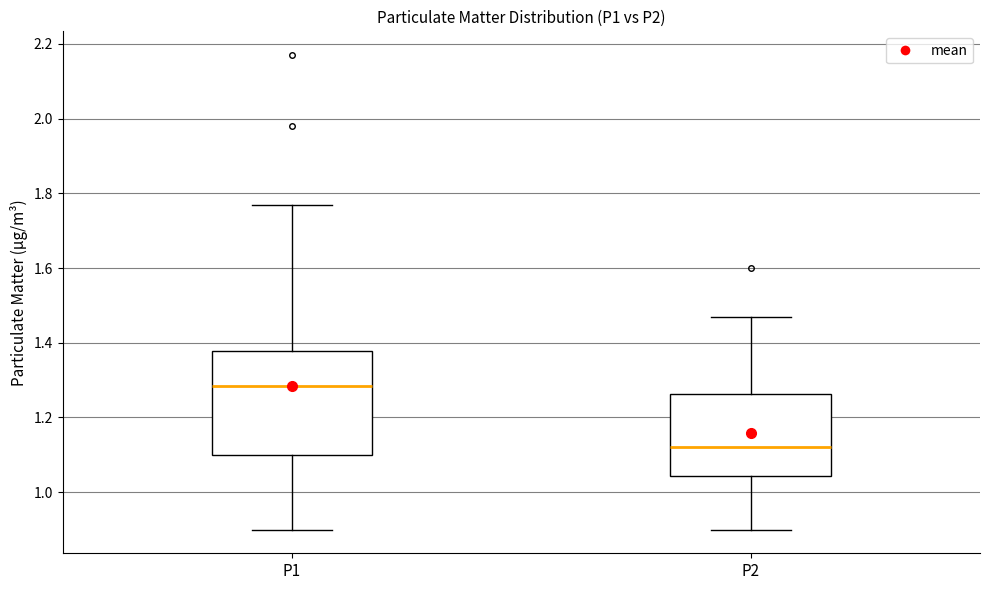

Which box is the tallest, from its lower edge to its upper edge?

P1